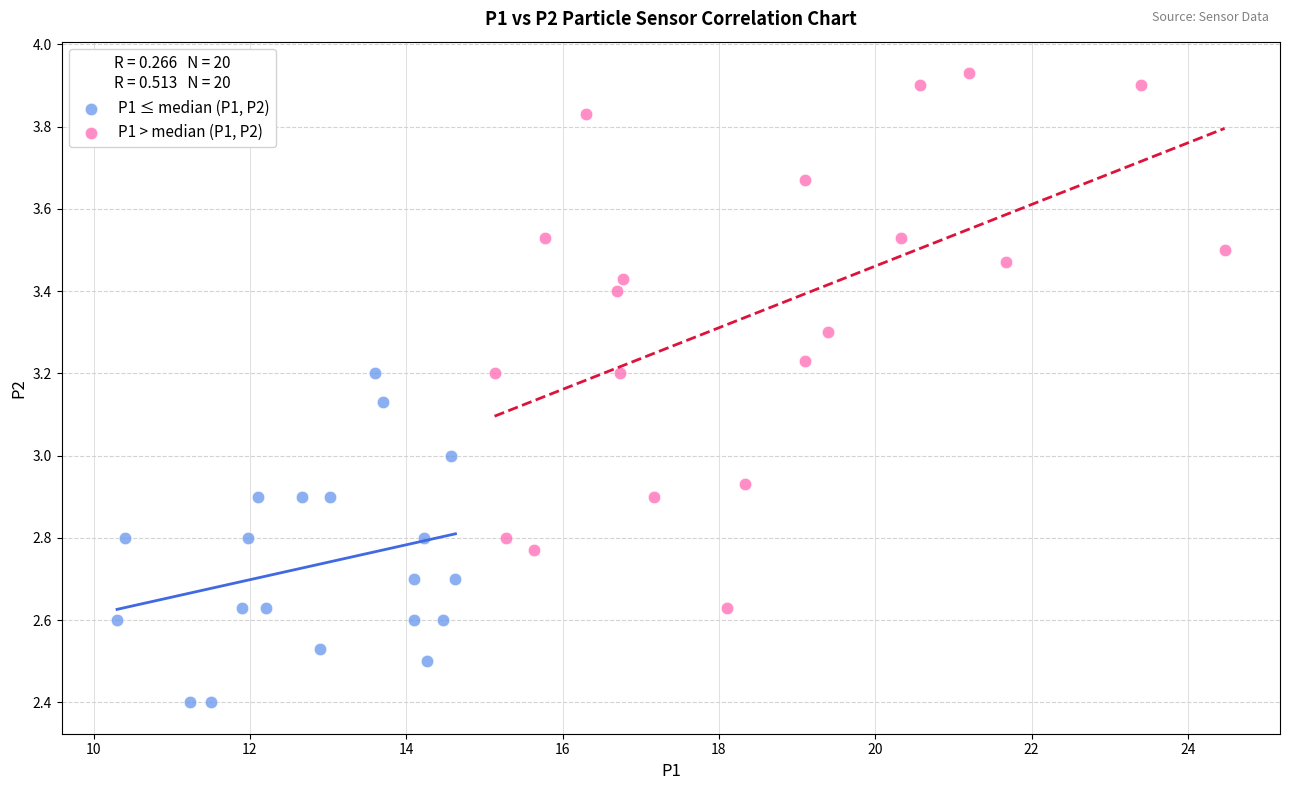

What are all the series names shown in the legend?

P1 ≤ median (P1, P2), P1 > median (P1, P2)